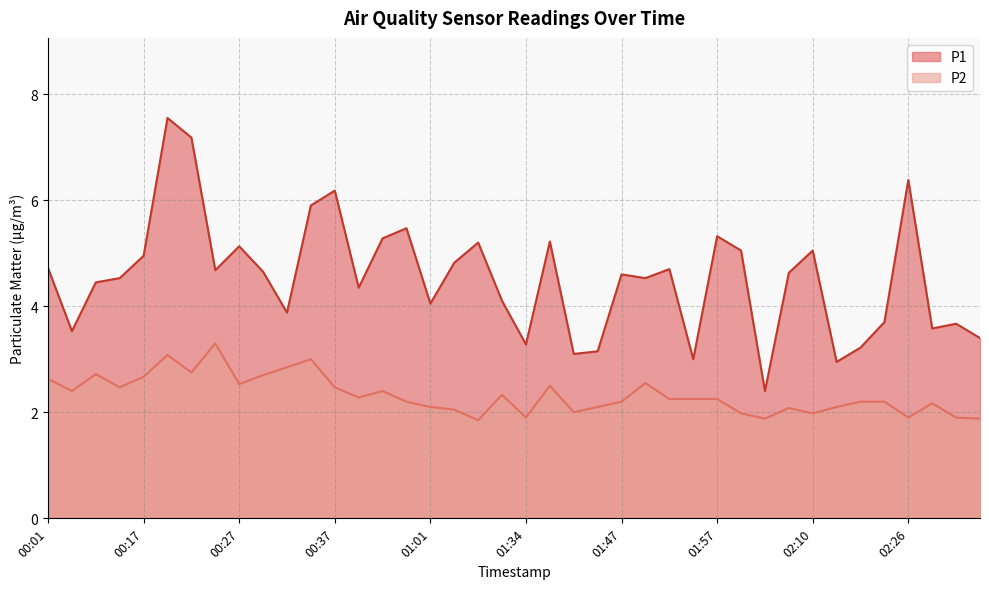

How many lines are shown in the chart?

2